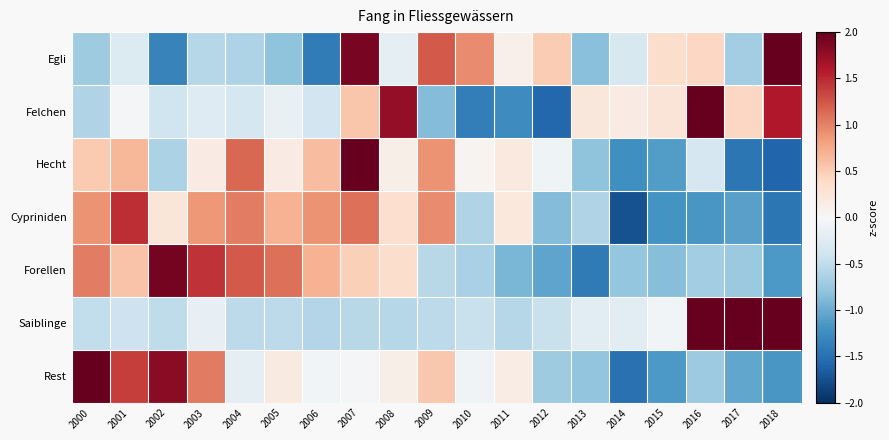

At 2017, list the series in order from smallest to largest.

Hecht, Cypriniden, Rest, Forellen, Egli, Felchen, Saiblinge